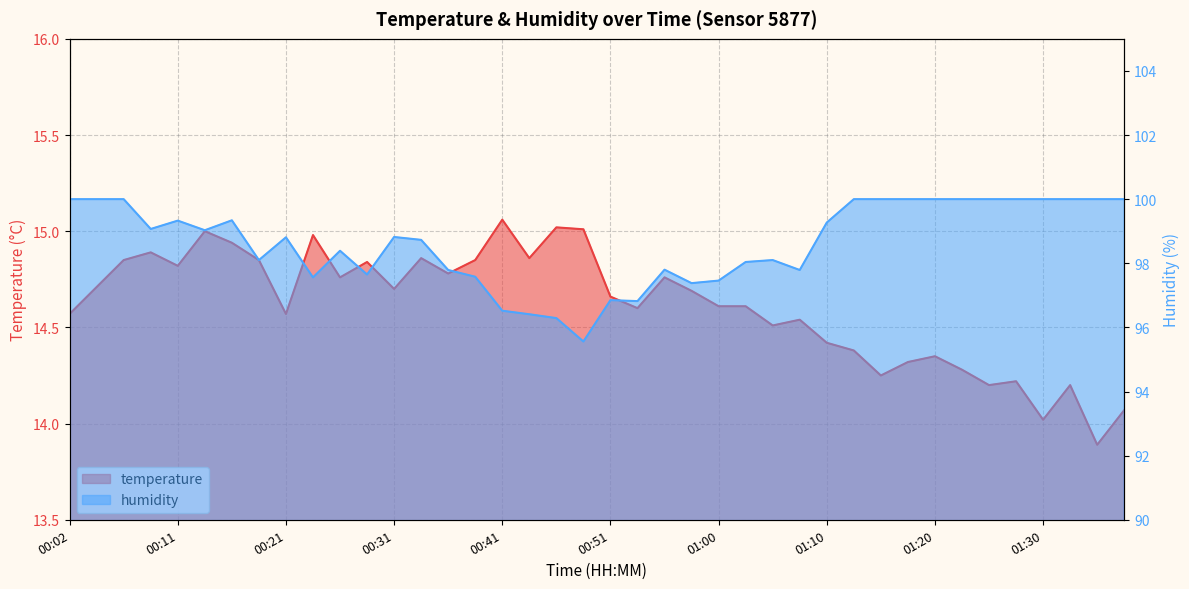

What is the difference between the humidity values at 00:02 and 01:00?

2.5